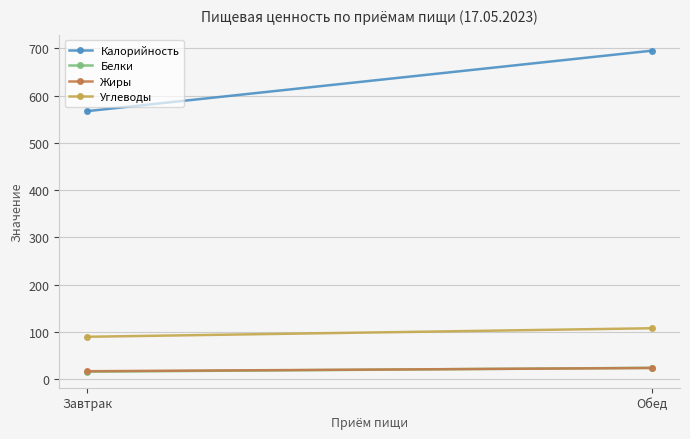

True or false: Белки has a value of 15.5 at Завтрак.

True